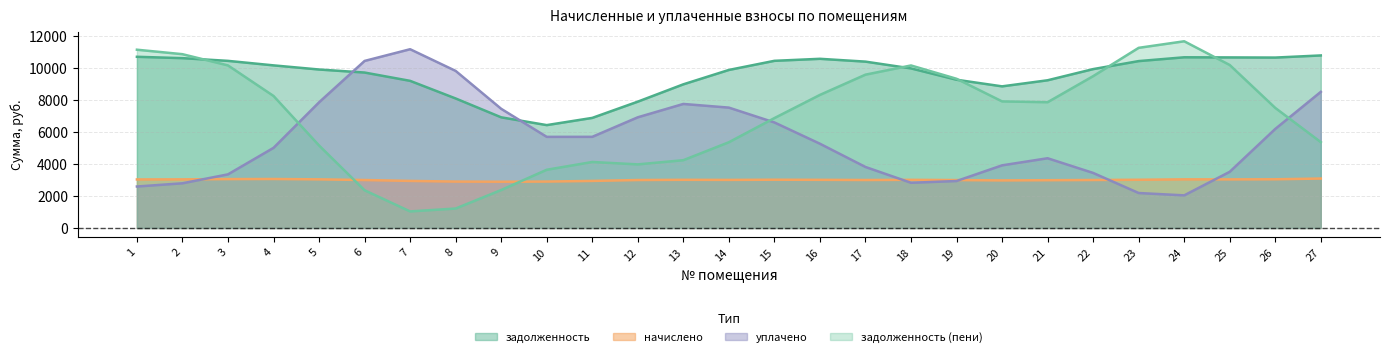

How many series are shown in this chart?

4